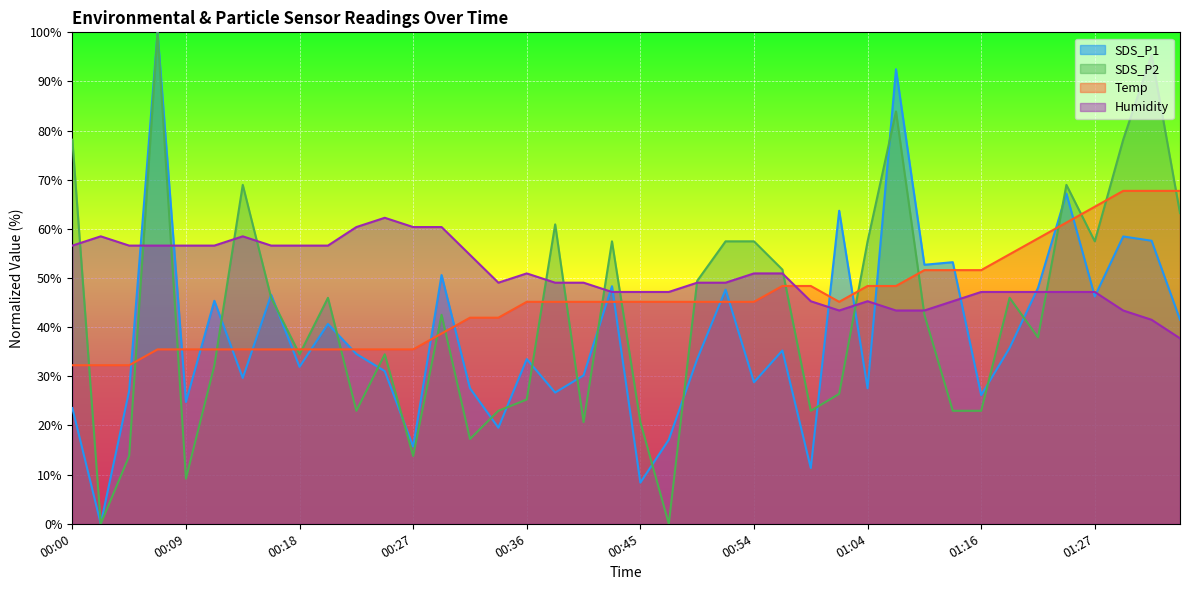

Count the number of categories in the chart.

40